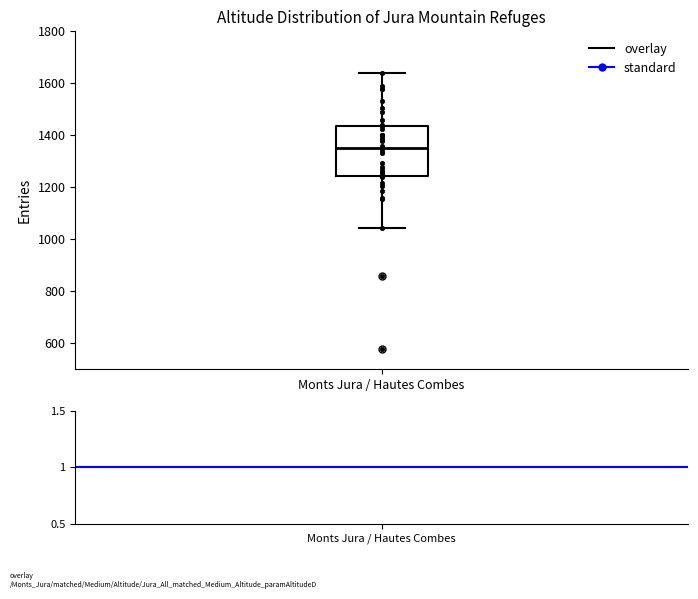

Where is the lower edge of the box for Monts Jura / Hautes Combes on the y-axis? The values are not printed on the chart, so give them approximately, as read against the axis.

1240